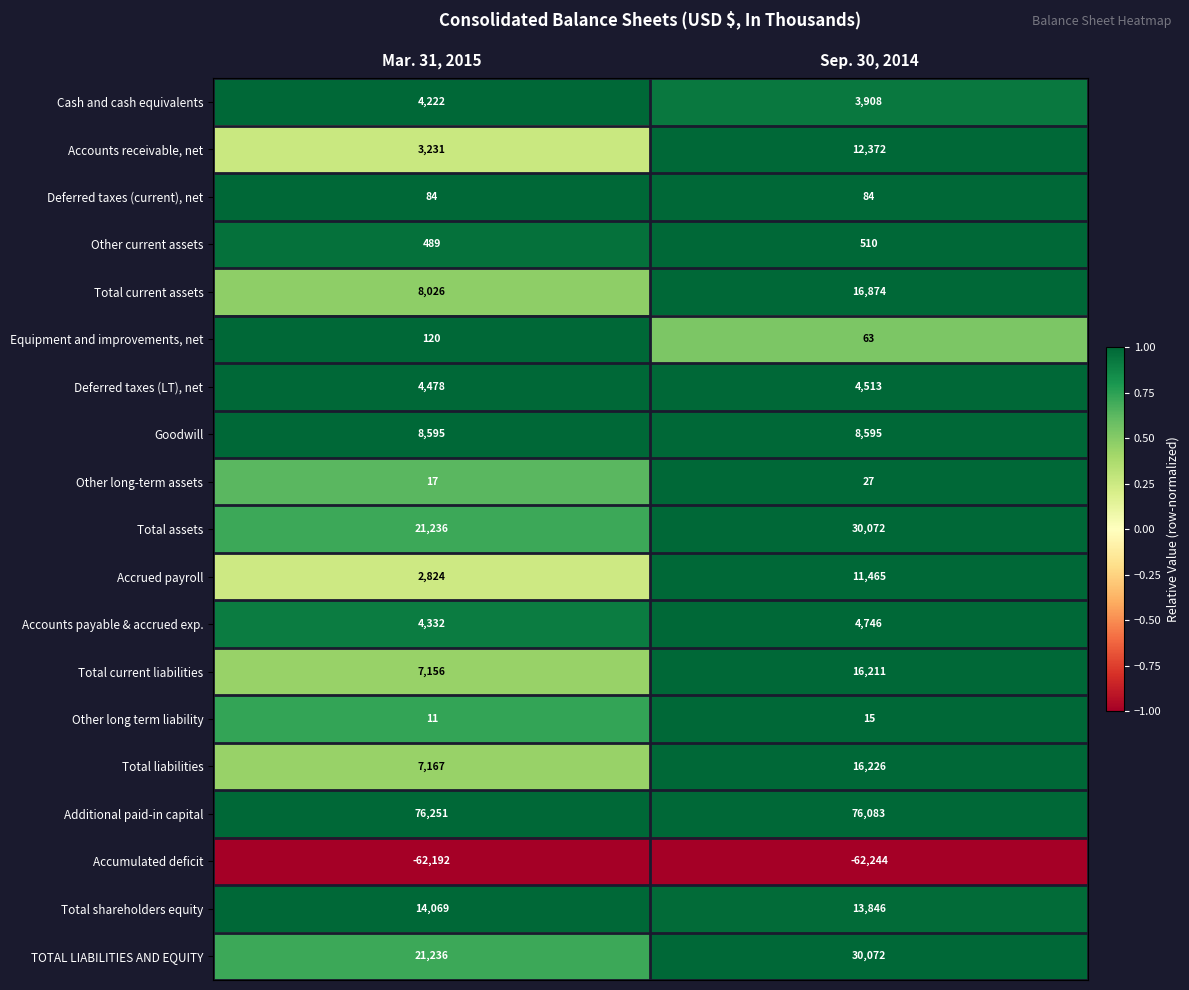

At which category does the chart reach its minimum across all series?

Sep. 30, 2014